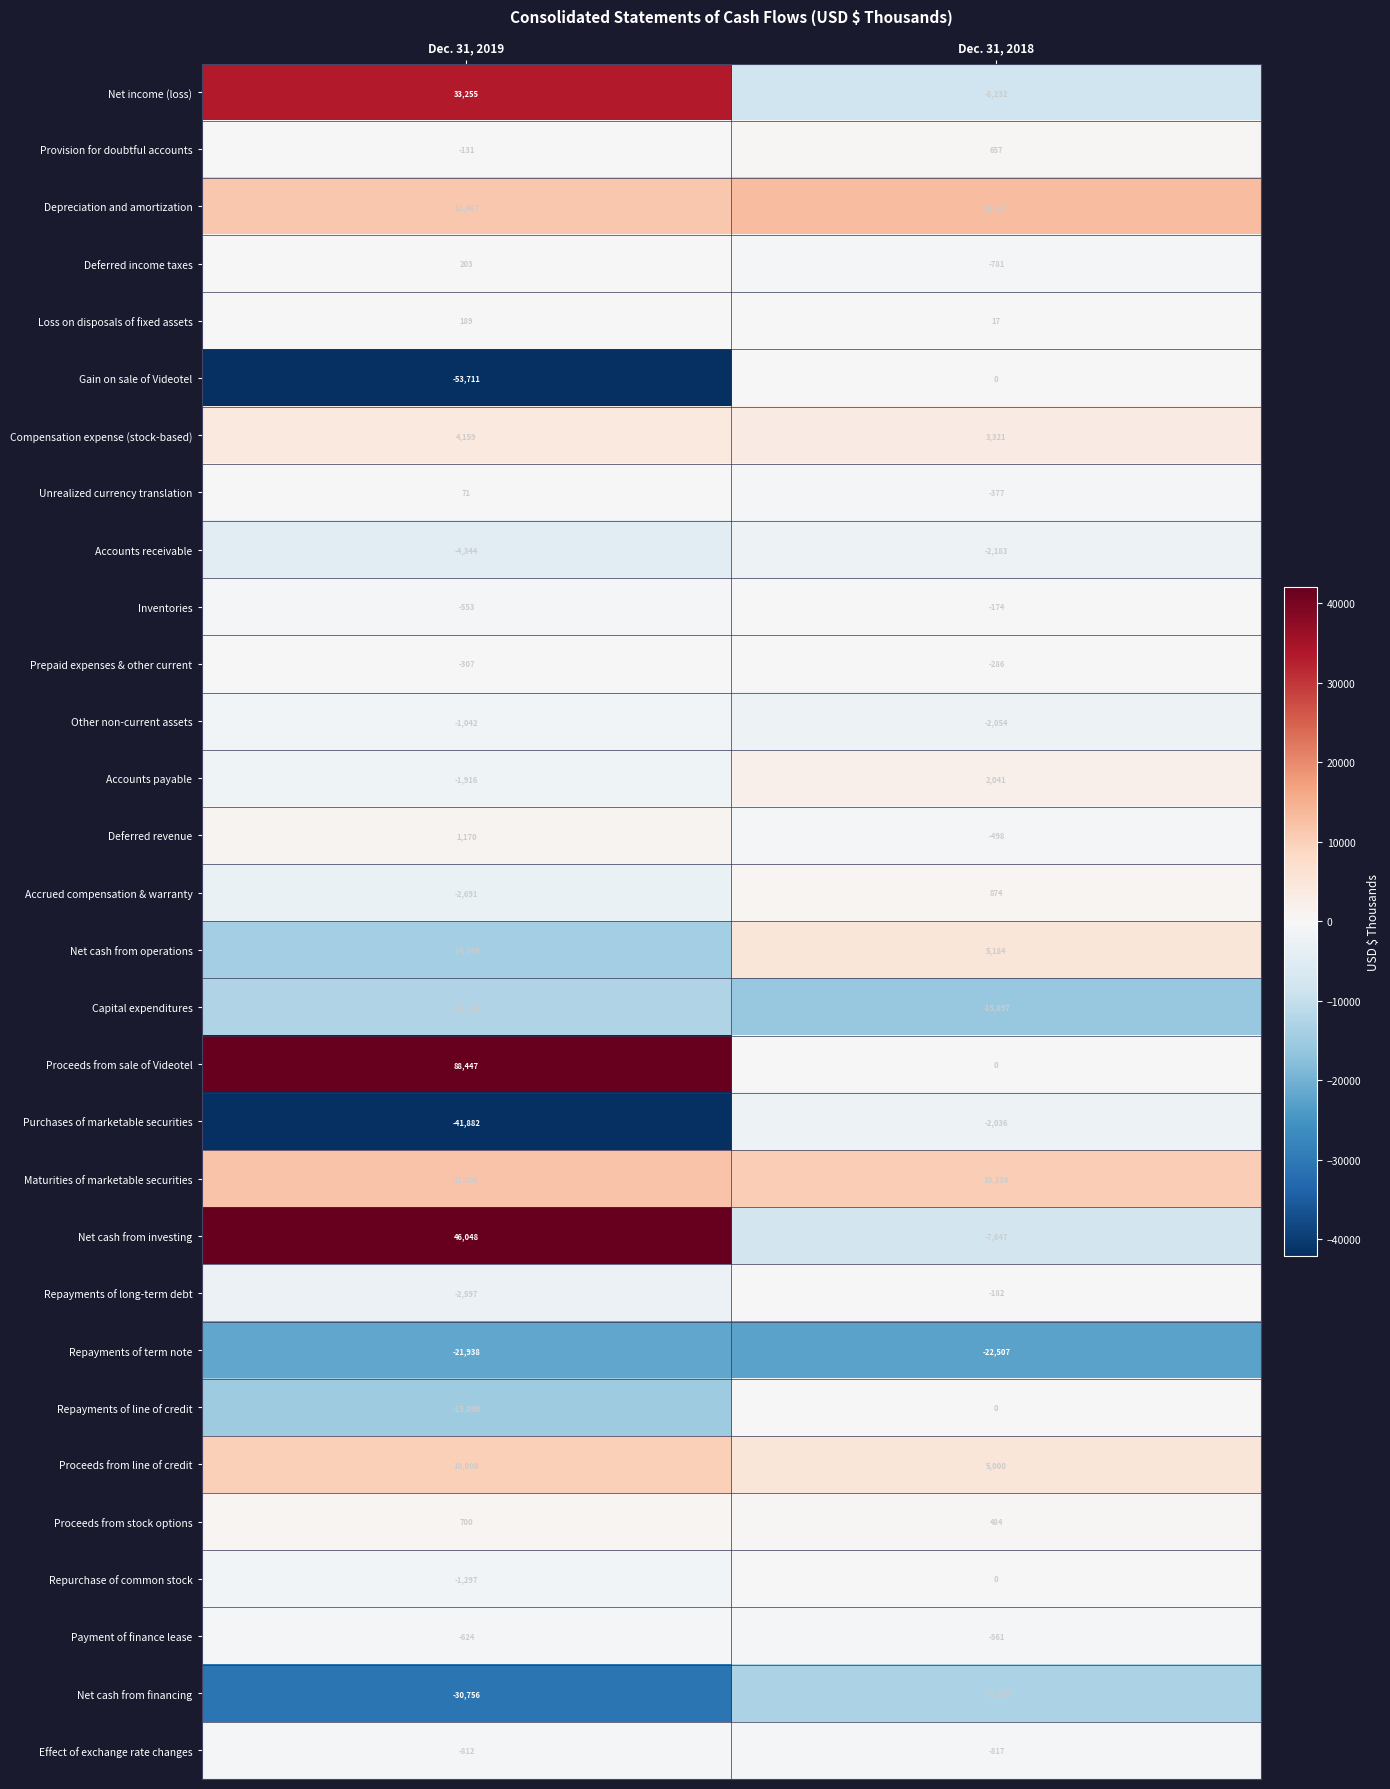

What value does the Accrued compensation & warranty series have at Dec. 31, 2019, to the nearest 100?

-2700